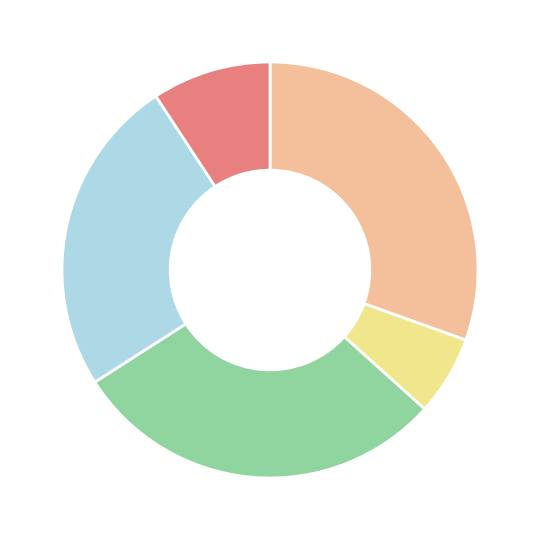

Is there a majority slice in this chart?

No